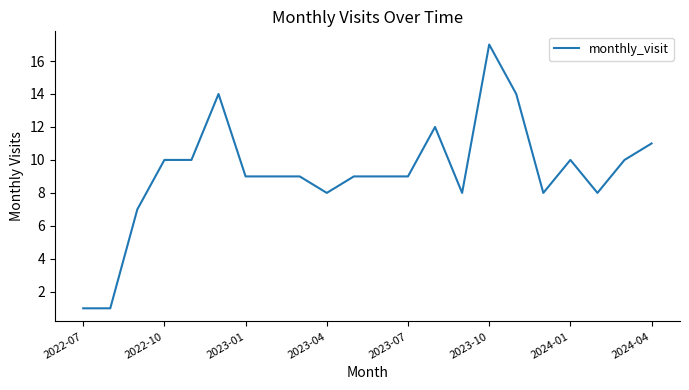

What is the greatest value displayed?

17